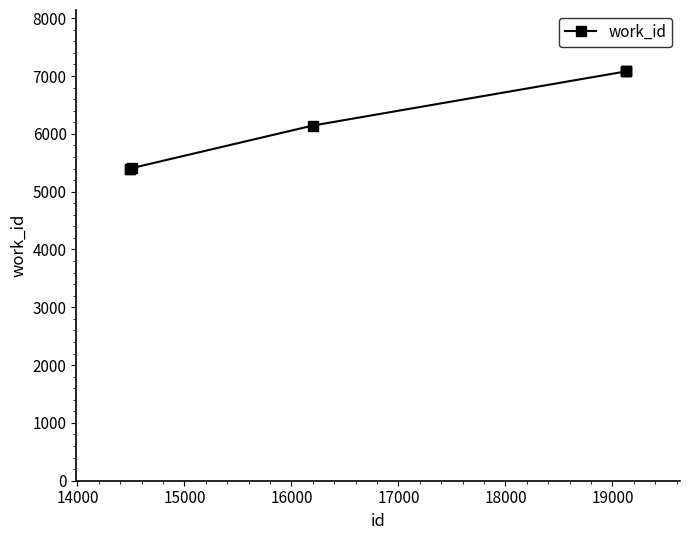

What is the greatest value displayed?

7080